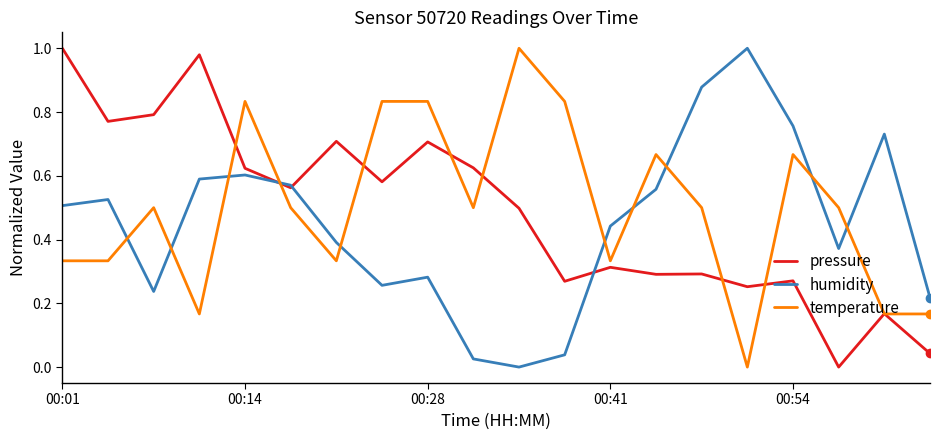

After their last crossing, which series has the higher values: temperature or humidity?

humidity